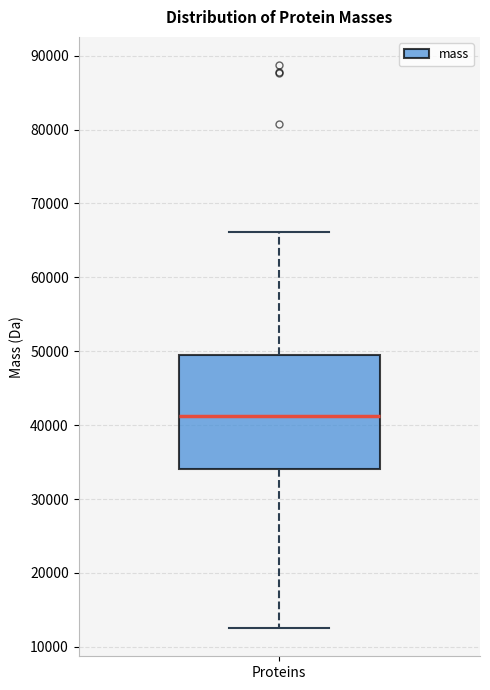

Transcribe this box plot: give where the median line is, the range the box spans, and where the two whiskers end, as read against the y-axis. The values are not printed on the chart, so give them approximately, as read against the axis.

median 41000, box 34000 to 49000, whiskers 13000 to 66000